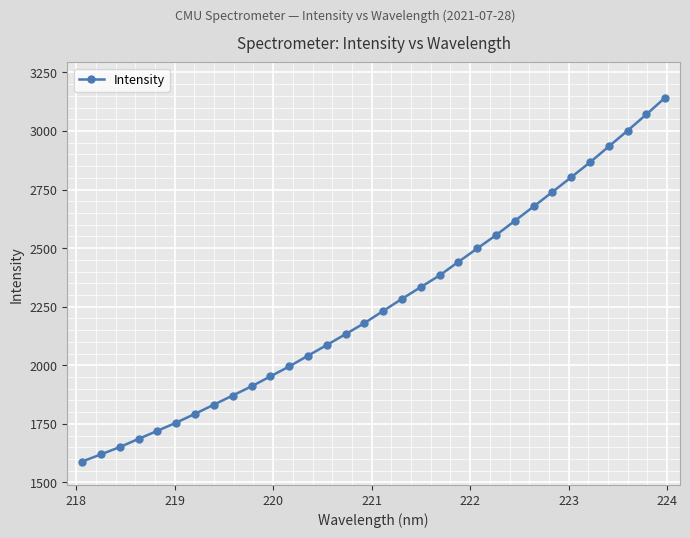

What is the value of the 13th point from the left?

2040.8